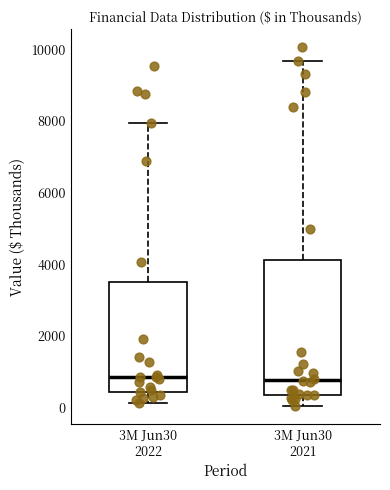

Where does the lower whisker of the box for 3M Jun30 2022 end on the y-axis? The values are not printed on the chart, so give them approximately, as read against the axis.

200